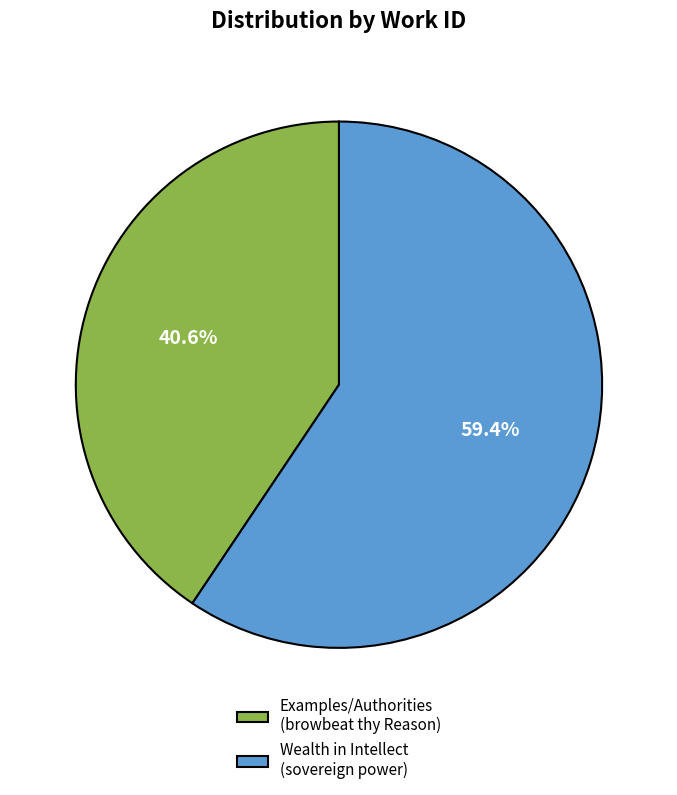

What portion of the pie excludes Wealth in Intellect (sovereign power)?

40.6%